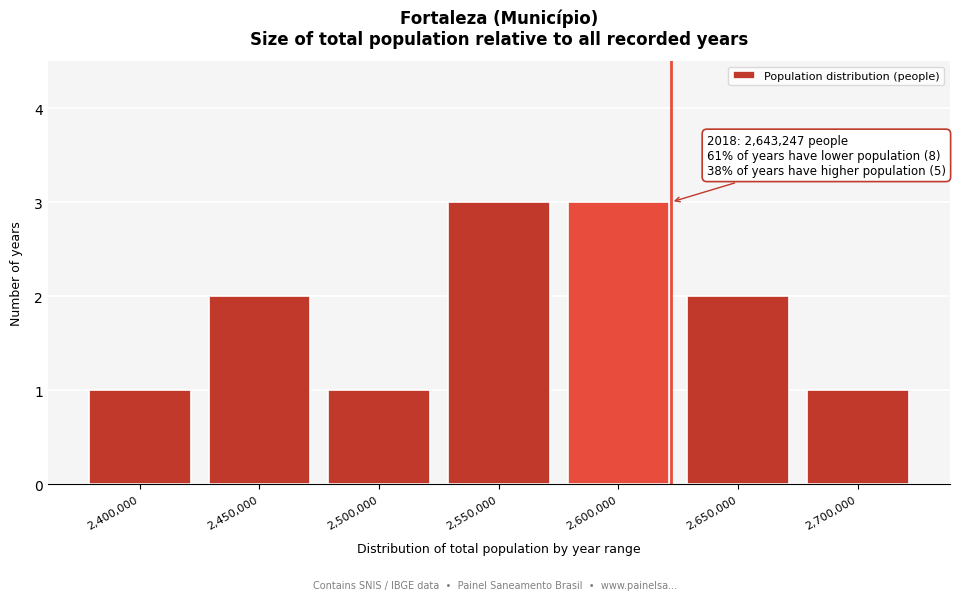

Reading left to right, what are all the values shown in this chart?

2,400,000=1	2,450,000=2	2,500,000=1	2,550,000=3	2,600,000=3	2,650,000=2	2,700,000=1